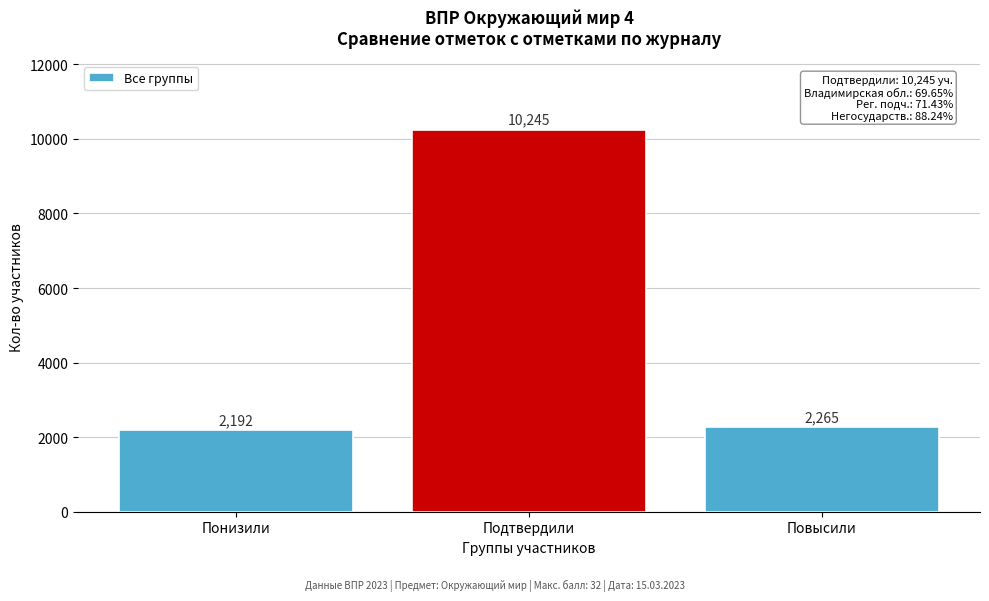

Reading left to right, what are all the values shown in this chart?

2192	10245	2265